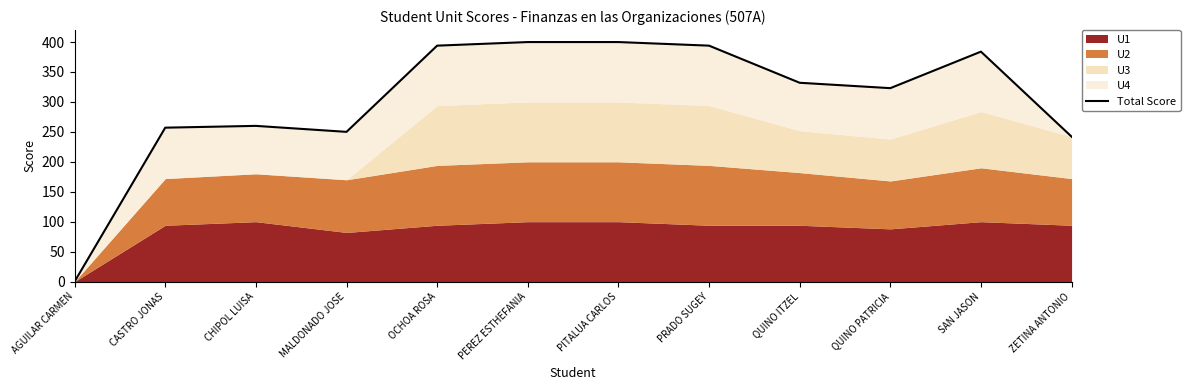

Is it true that the value at MALDONADO JOSE is 250?

True